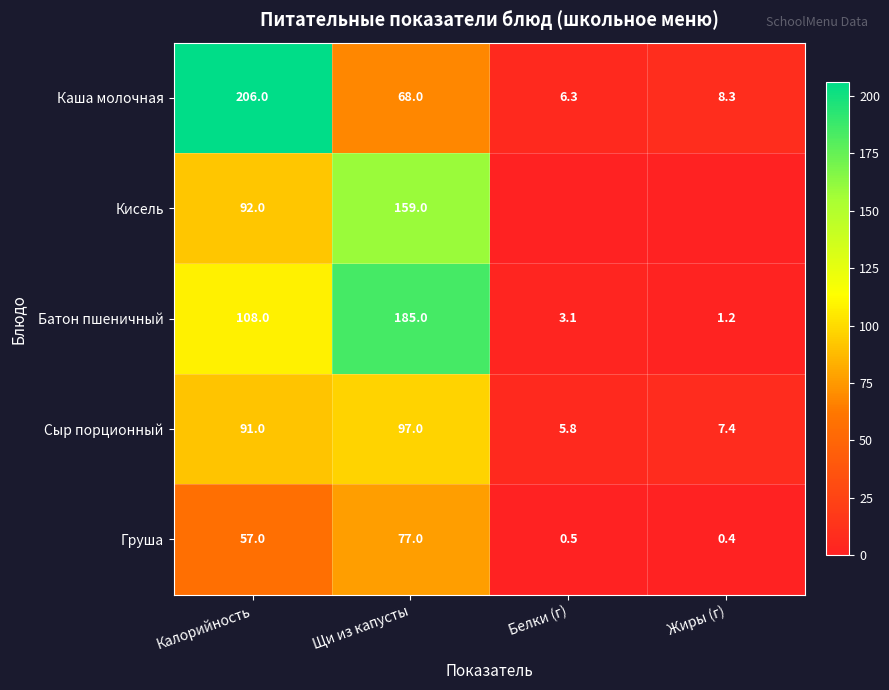

Between Калорийность and Щи из капусты, which is larger?

Калорийность